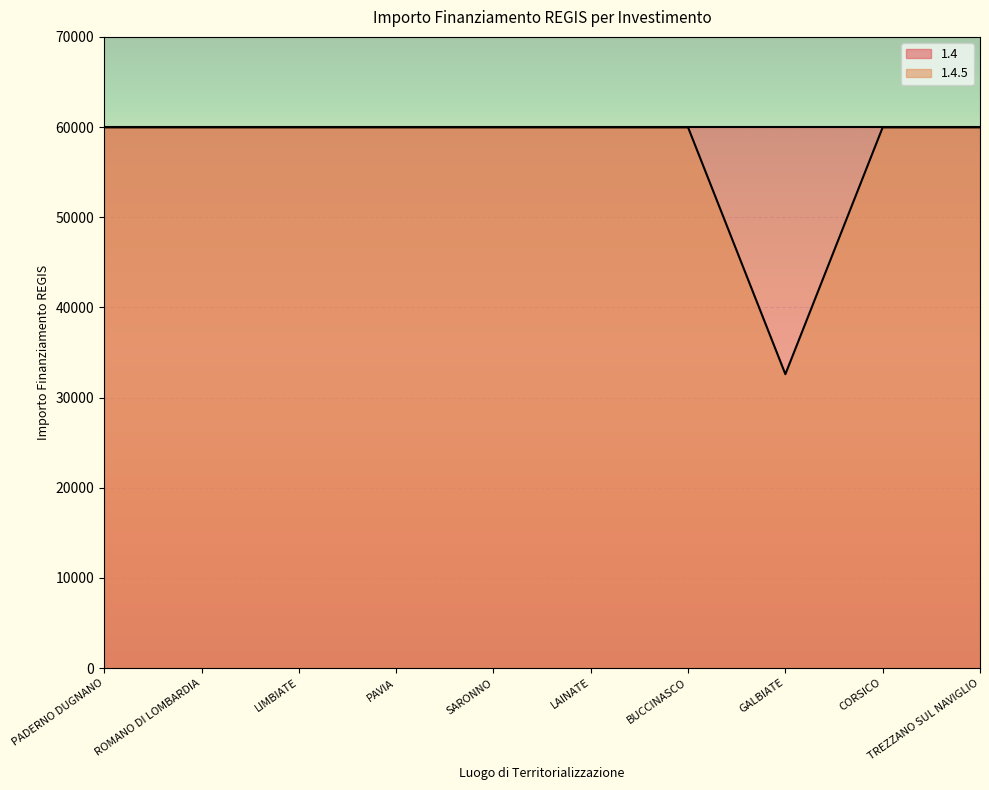

Which label corresponds to the largest value in the chart?

PADERNO DUGNANO